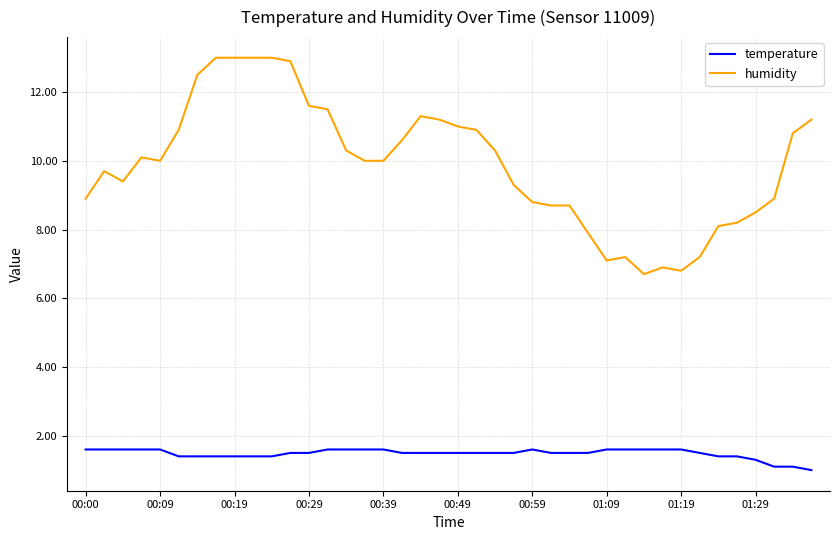

True or false: temperature and humidity intersect in this chart.

False